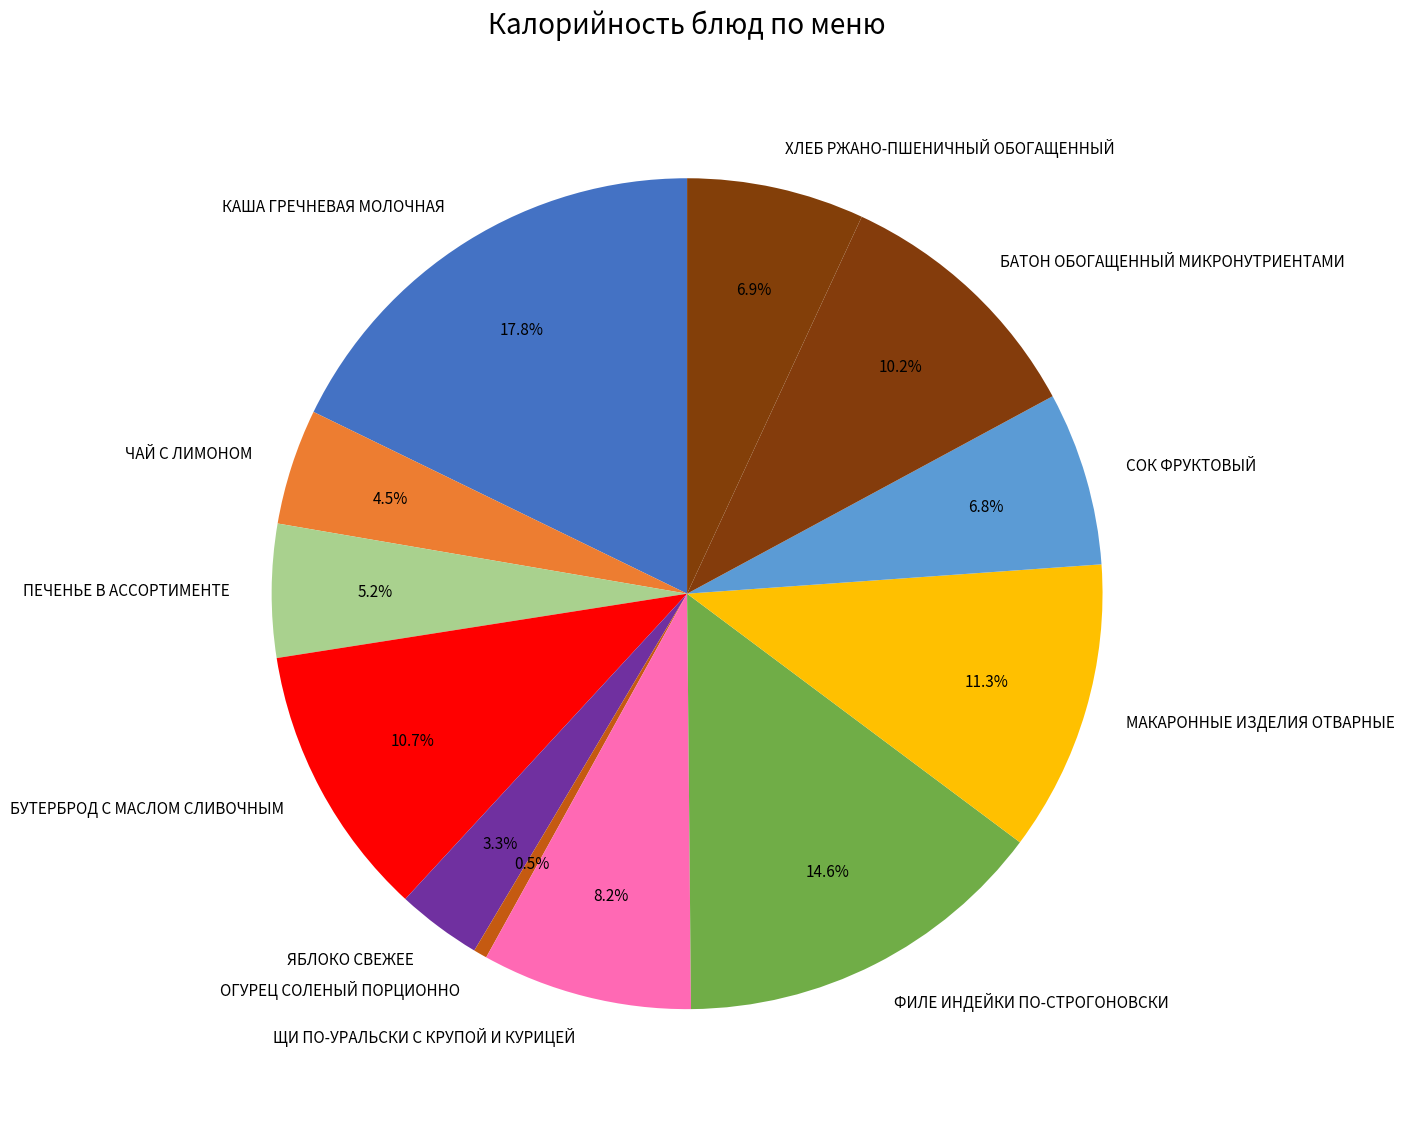

What is the largest slice in the pie chart?

КАША ГРЕЧНЕВАЯ МОЛОЧНАЯ